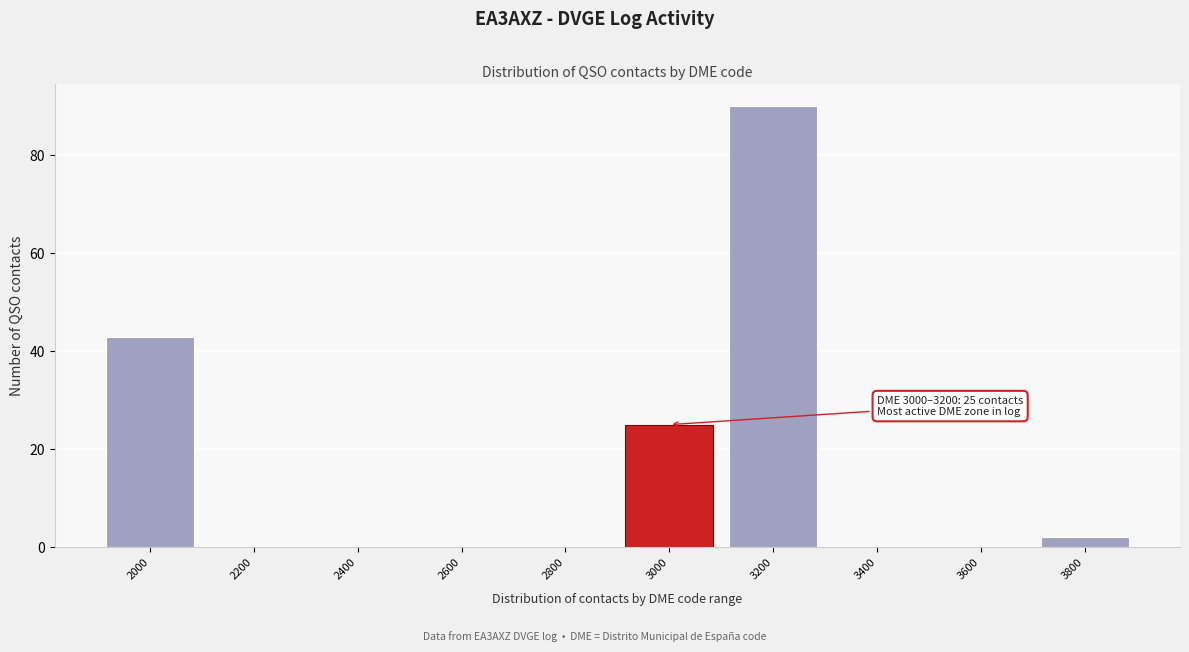

Reading left to right, transcribe all the data shown in this chart.

2000=43	2200=0	2400=0	2600=0	2800=0	3000=25	3200=90	3400=0	3600=0	3800=2